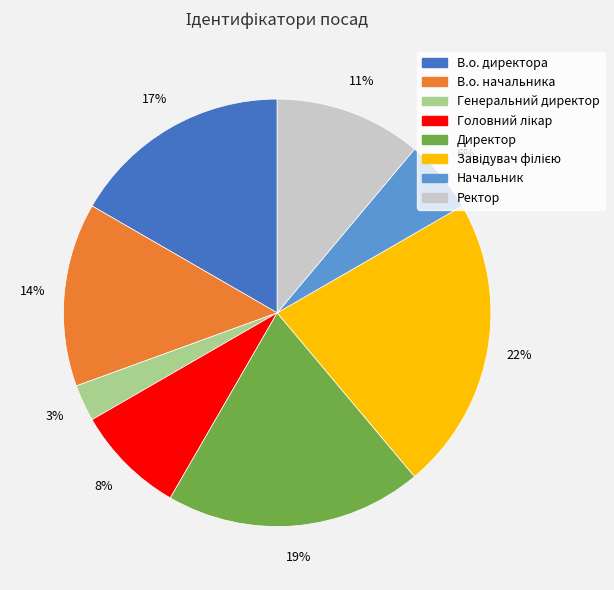

Between Ректор and Директор, which is larger?

Директор